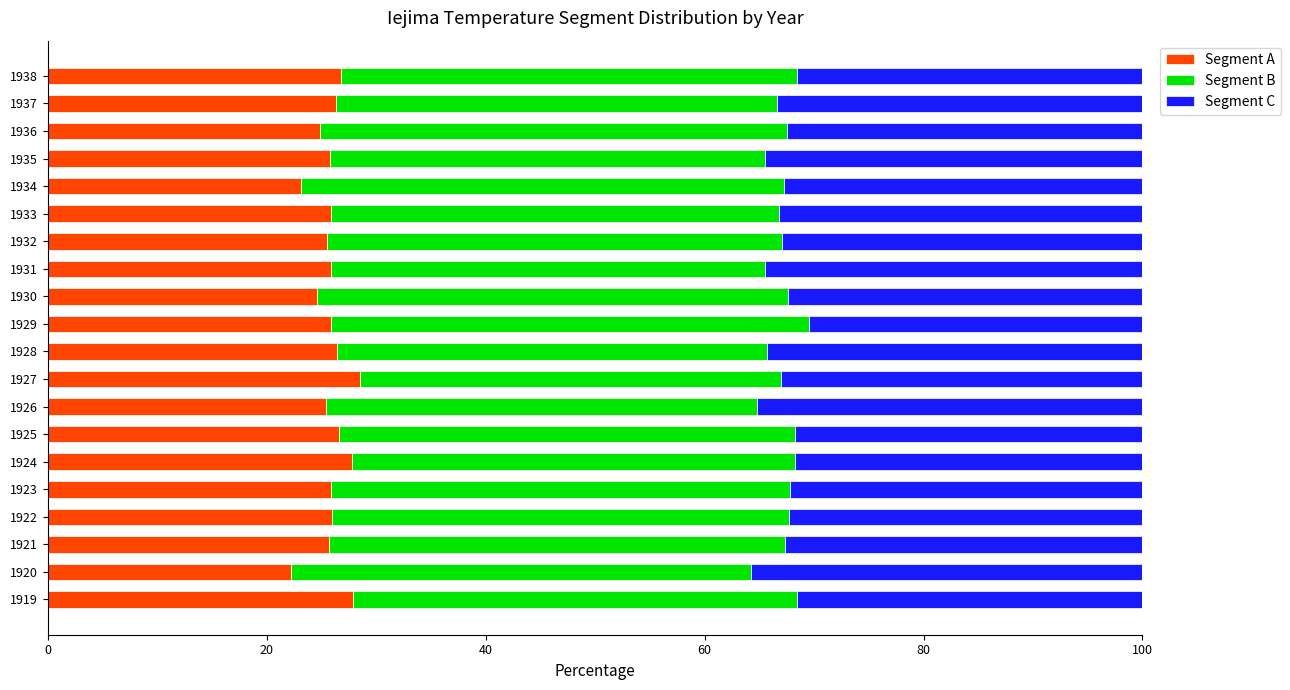

What is the total value across all series at 1925?

100.0